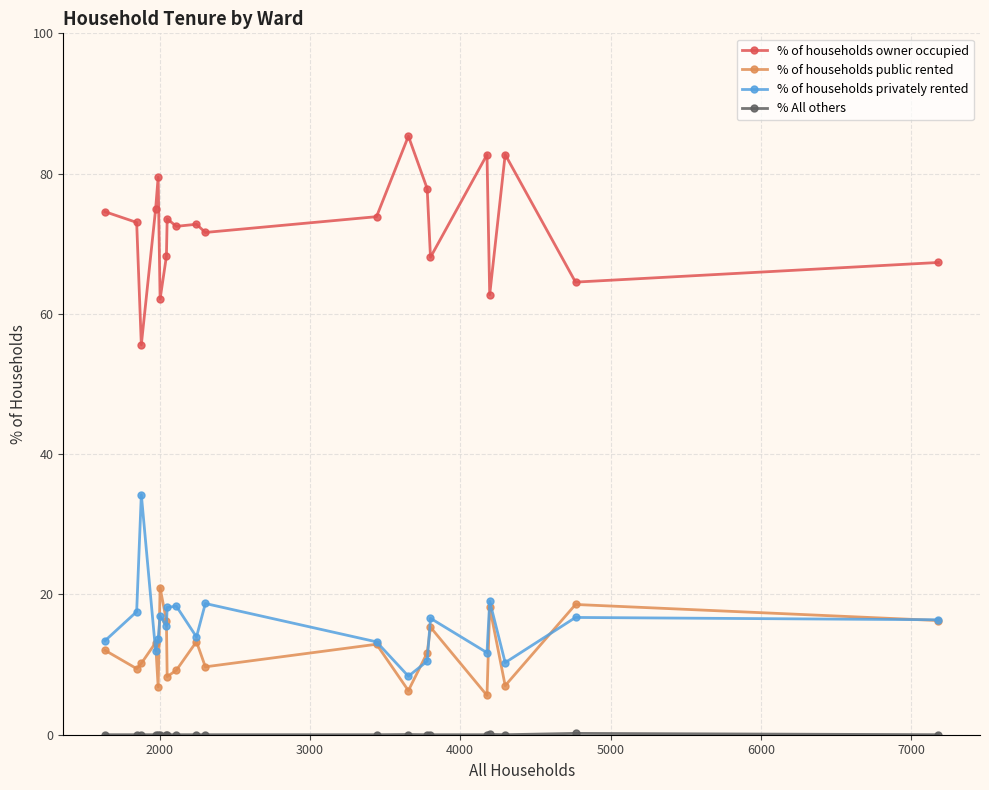

Which series has the largest total across all categories?

% of households owner occupied